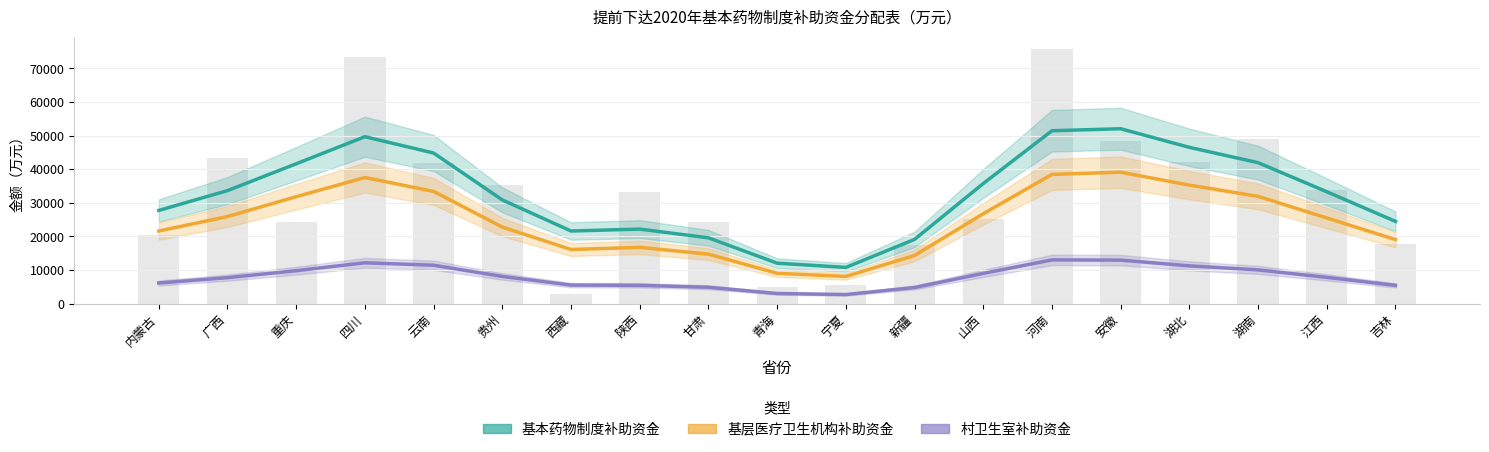

The 基本药物制度补助资金 series shows 67736.3 at 云南. True or false?

False